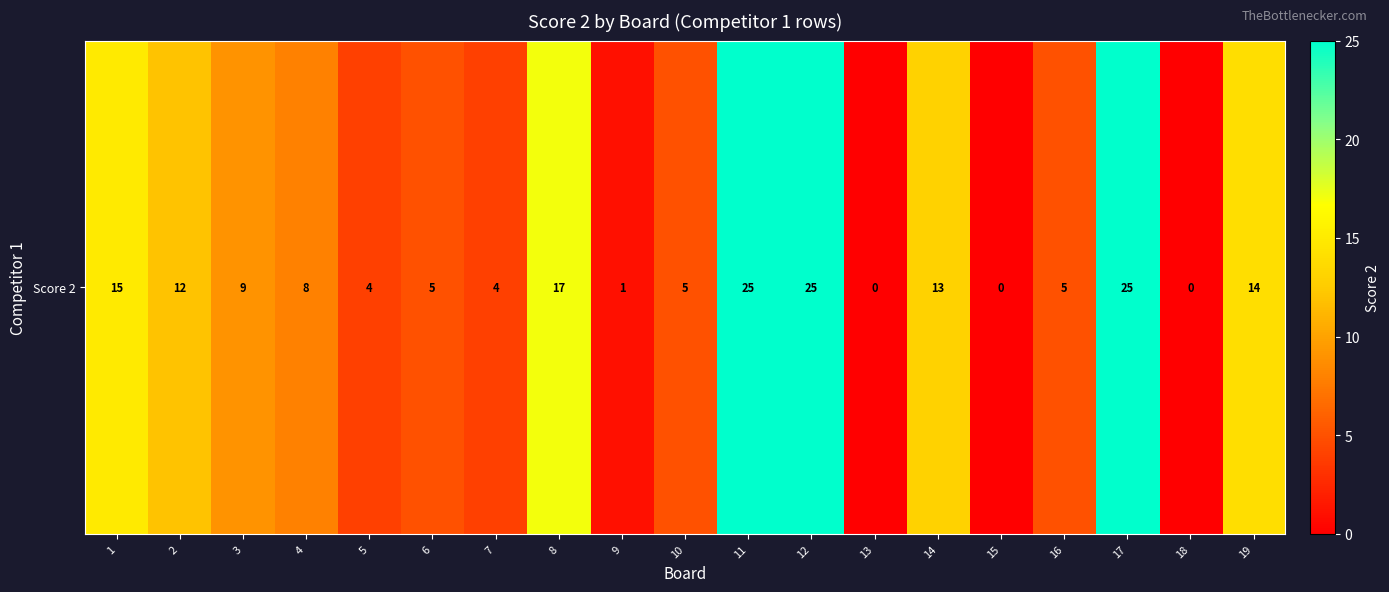

Which category has the highest value across all series?

11